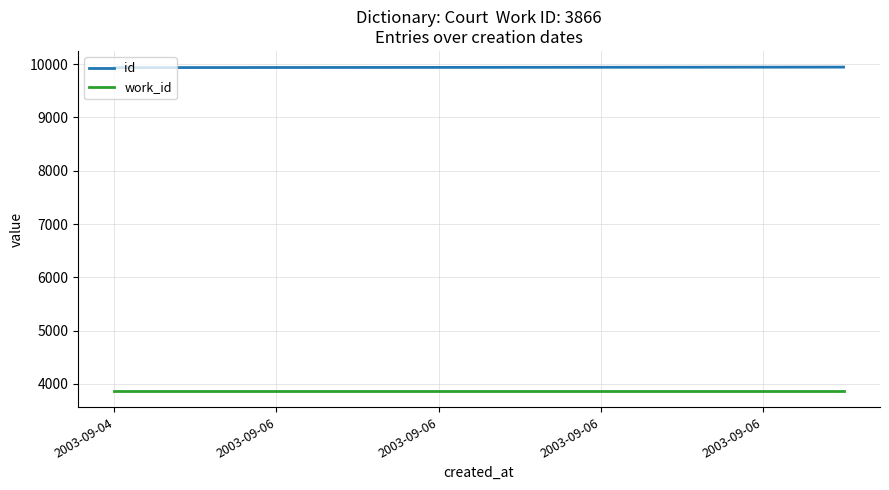

True or false: id and work_id cross at least once.

False